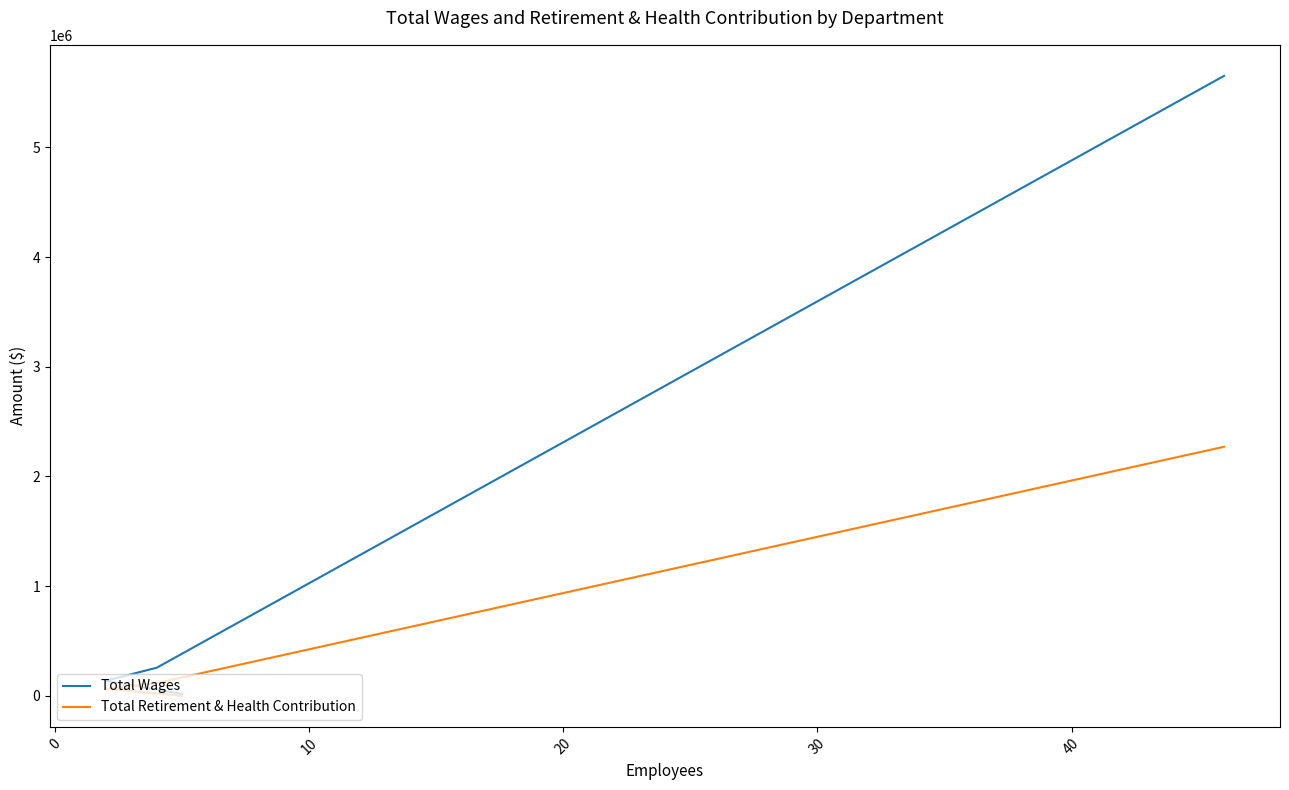

True or false: Total Retirement & Health Contribution and Total Wages intersect in this chart.

False